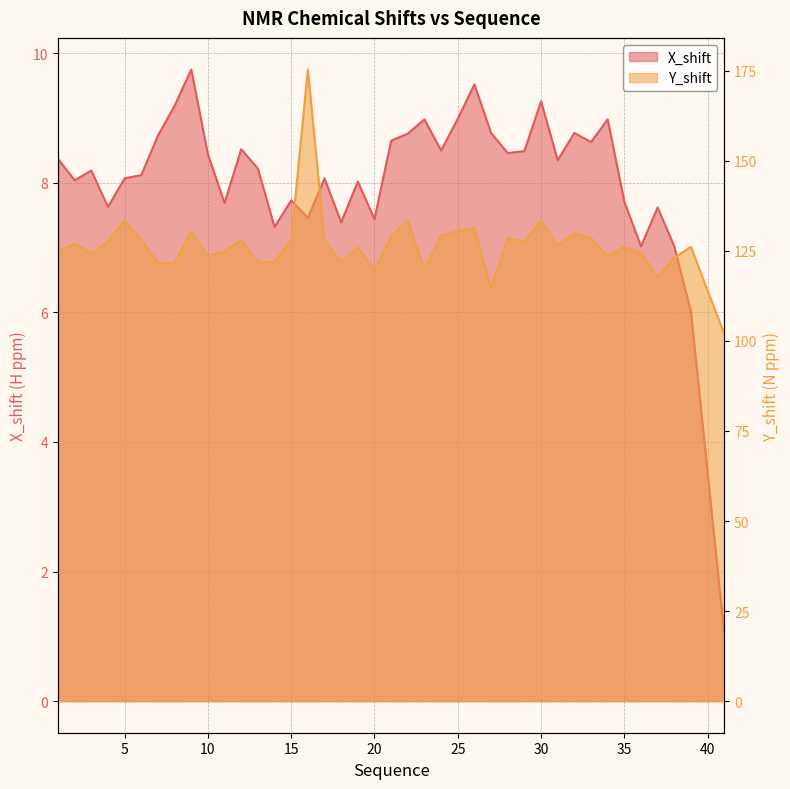

True or false: Y_shift and X_shift intersect in this chart.

False